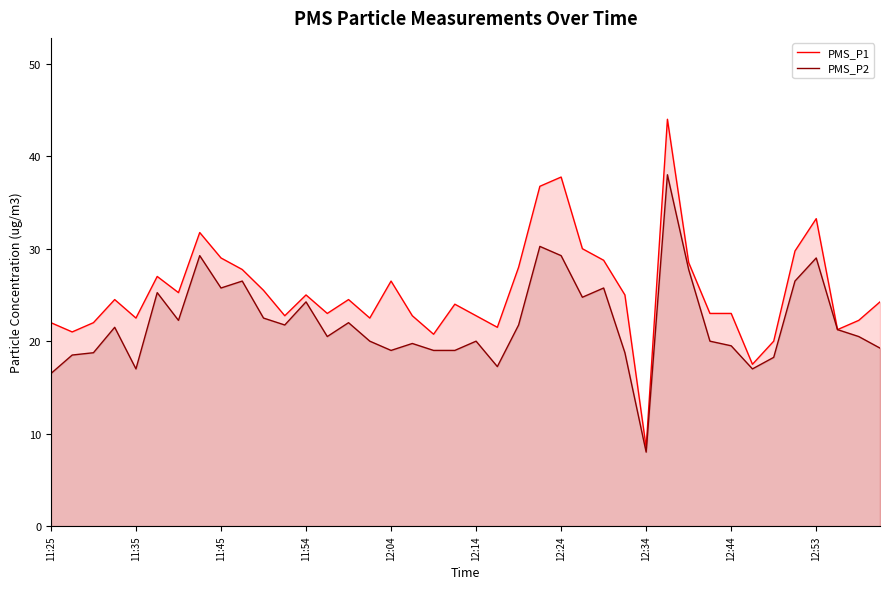

Which series has the largest range (max minus min)?

PMS_P1